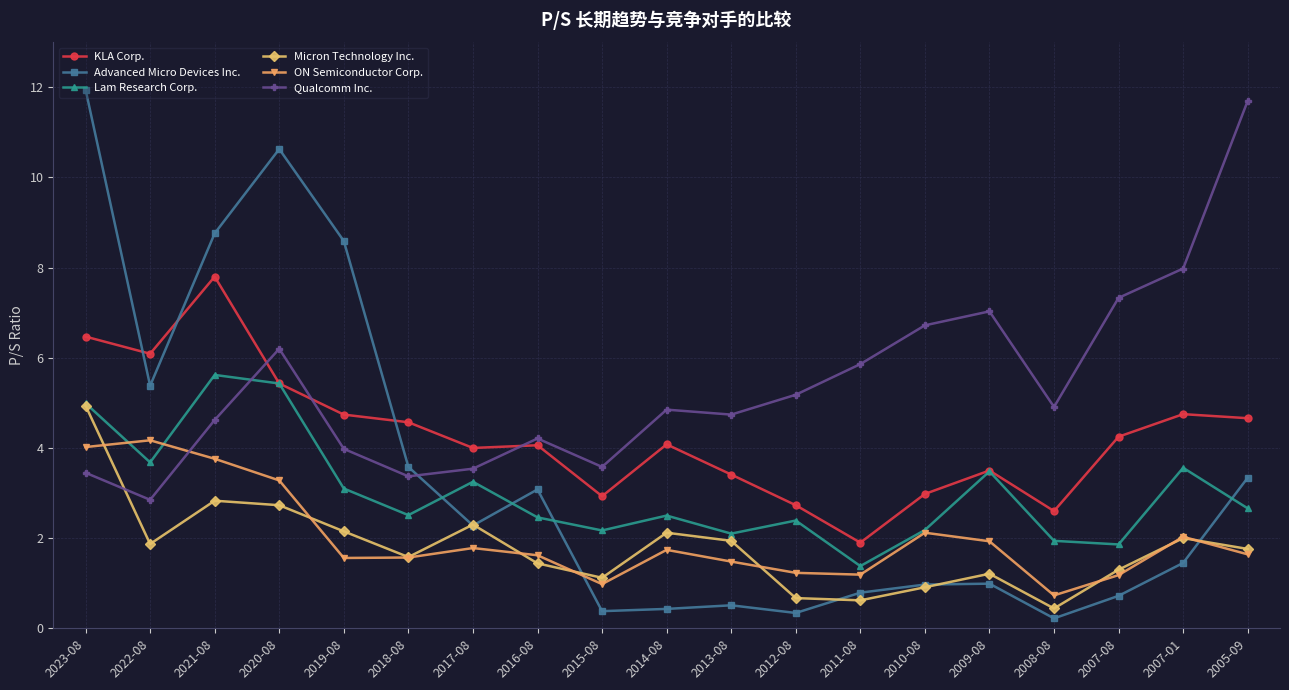

At how many categories does at least one series exceed 1?

19